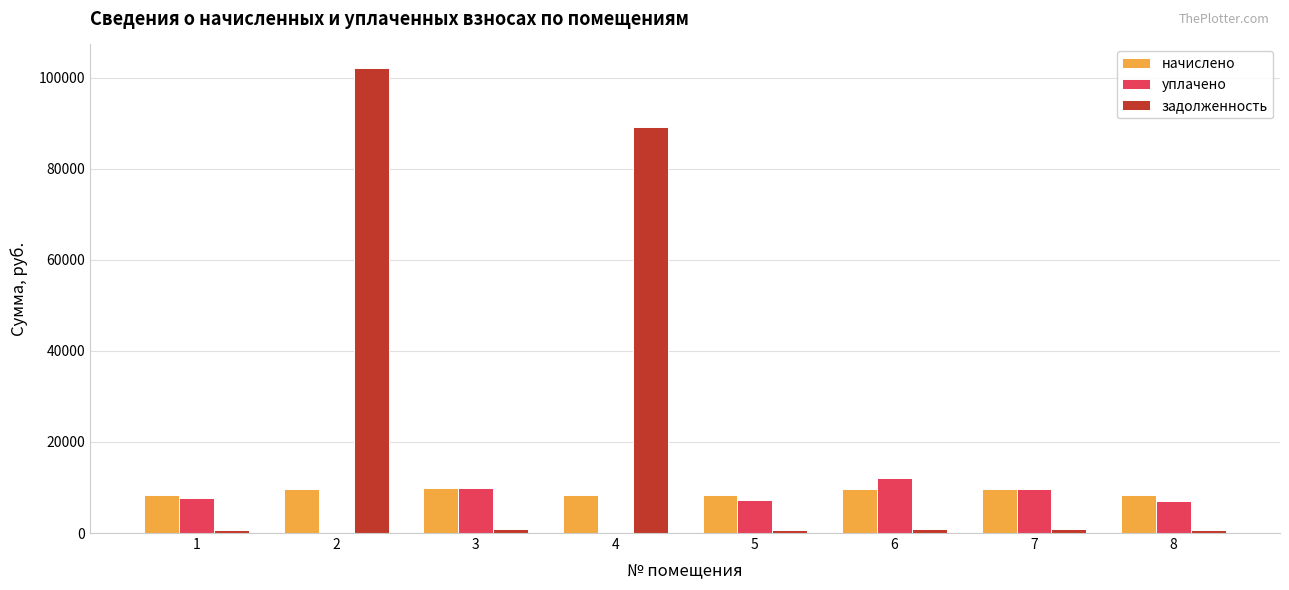

What is the greatest value displayed?

102193.4